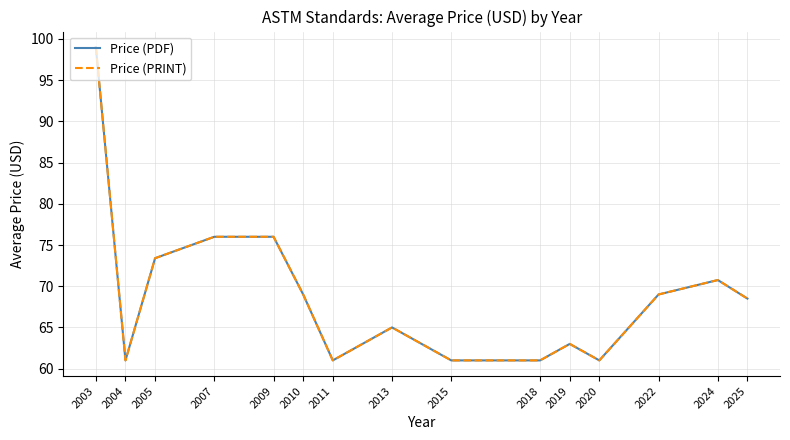

What is the highest value of the Price (PDF) series?

99.0